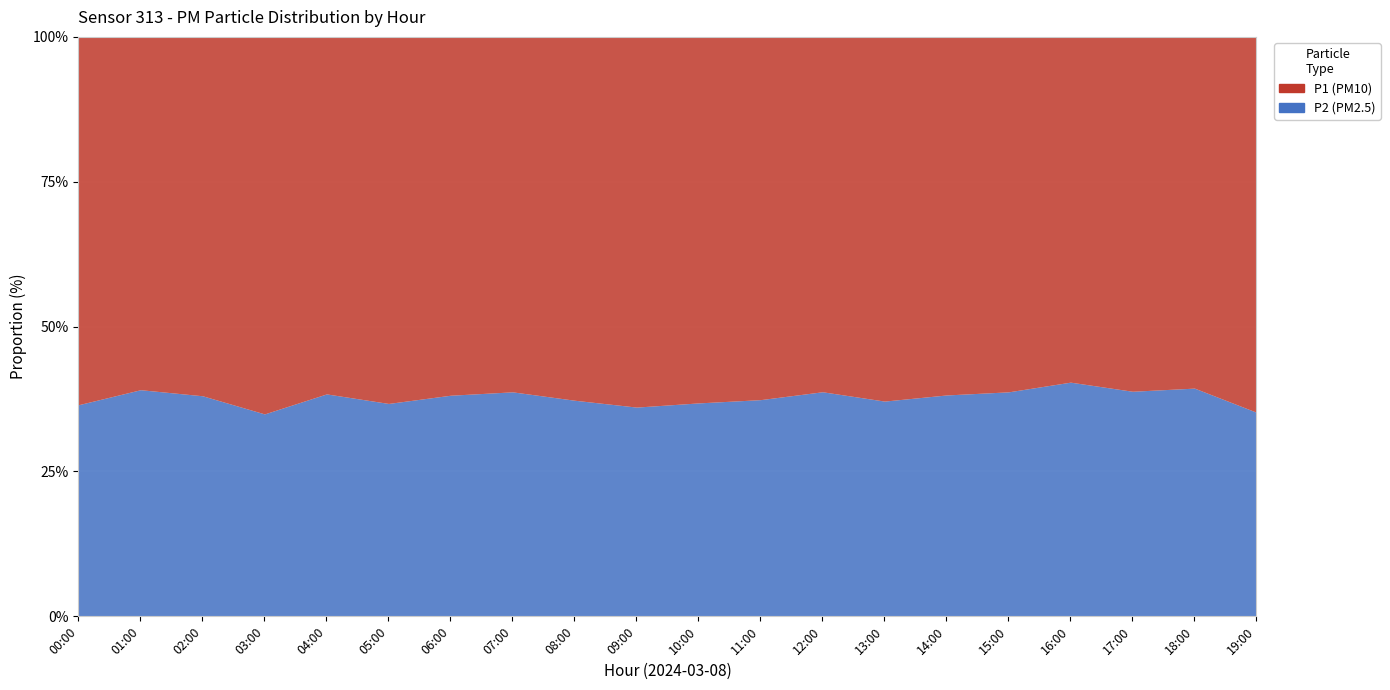

What is the label of the 10th point from the left?

09:00